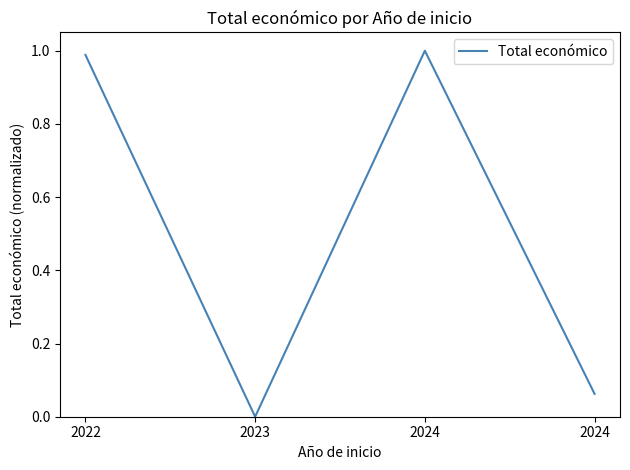

Does the chart display data point markers on the line(s)?

No